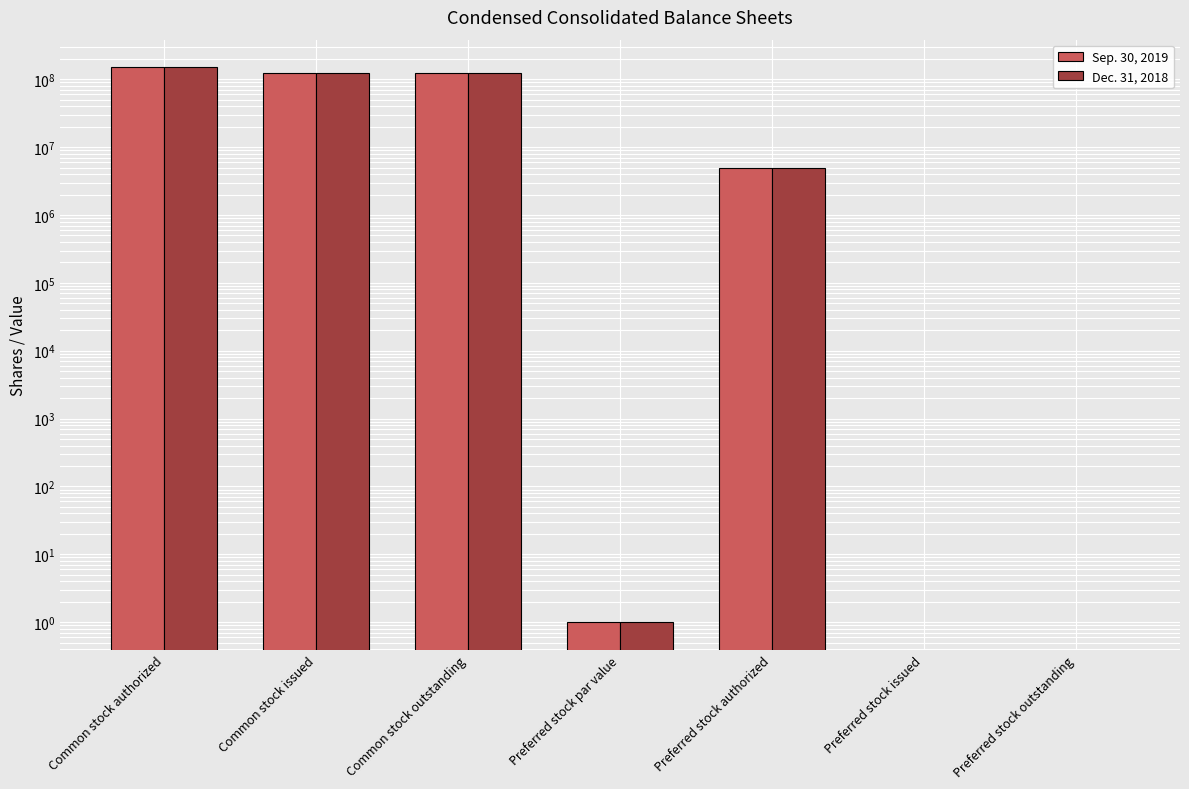

What is the highest value of the Sep. 30, 2019 series?

150000000